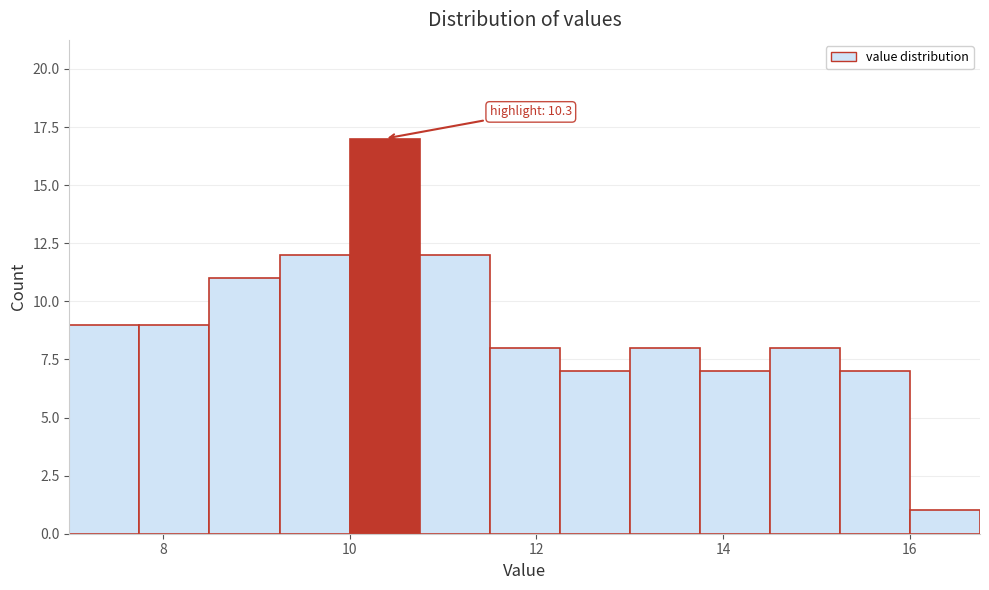

Around what value on the x-axis is the tallest bar? Give the approximate position of its centre, as read against the axis.

10.4